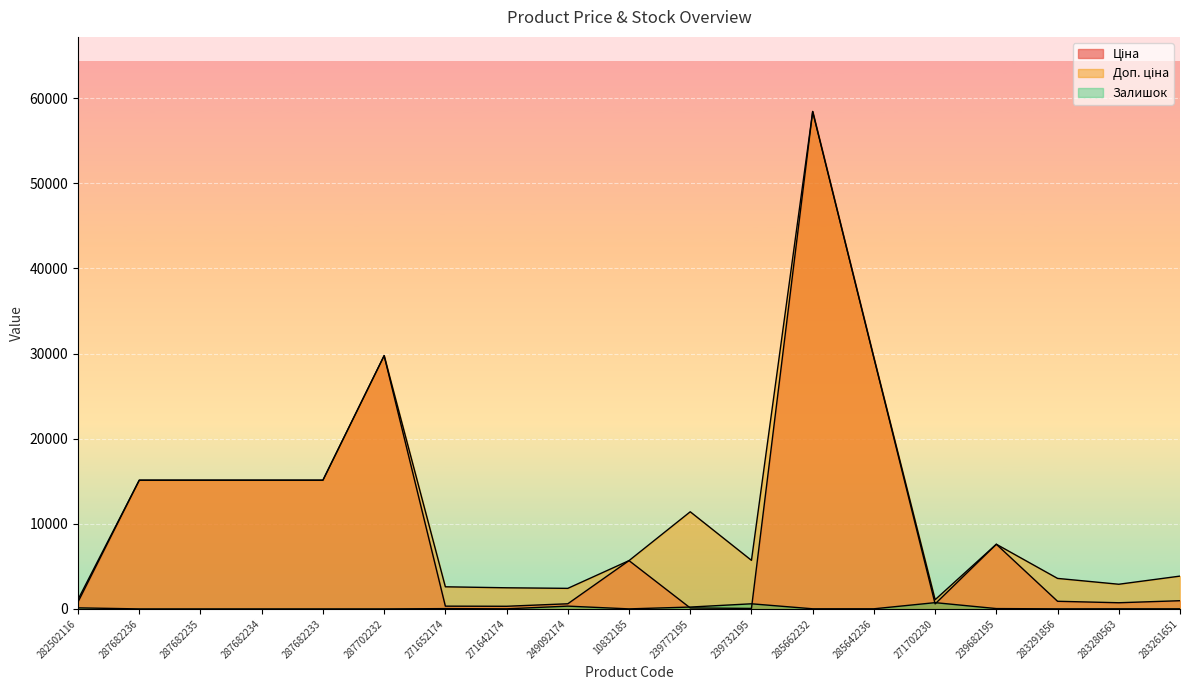

Which has a higher value, 287682233 or 271652174?

287682233